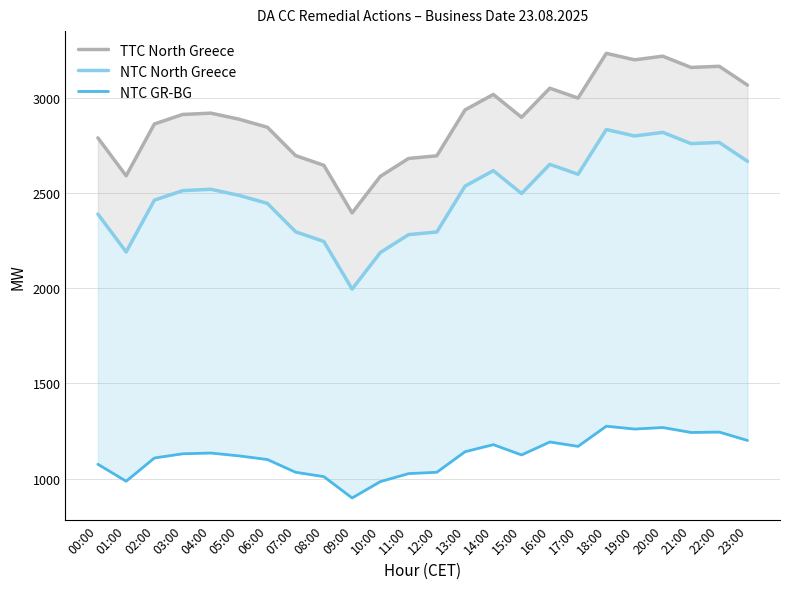

What are all the series names shown in the legend?

TTC North Greece, NTC North Greece, NTC GR-BG